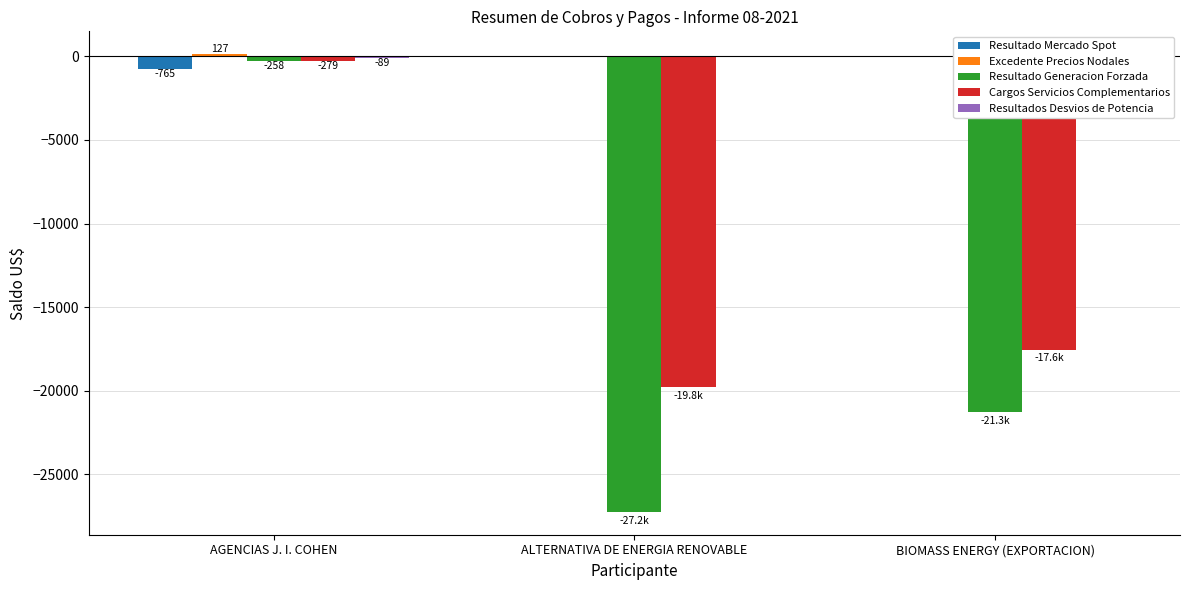

How many data points in Excedente Precios Nodales are above 0?

1